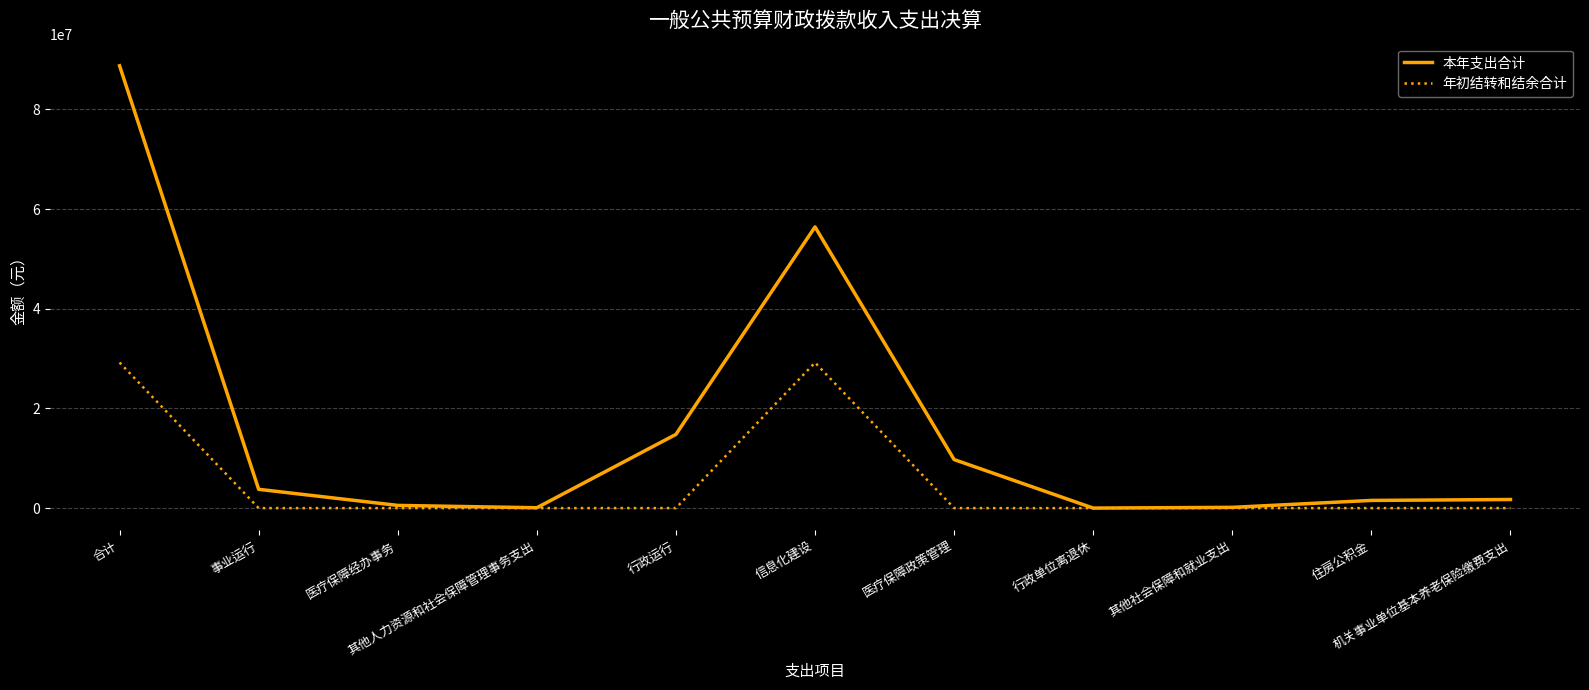

What is the average value of the 年初结转和结余合计 series?

5310201.1